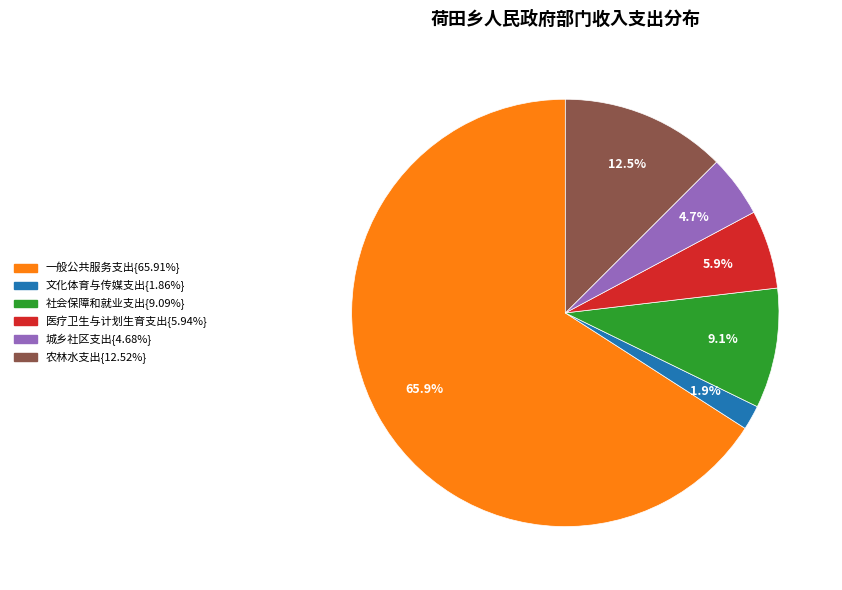

Count the number of slices in the pie.

6